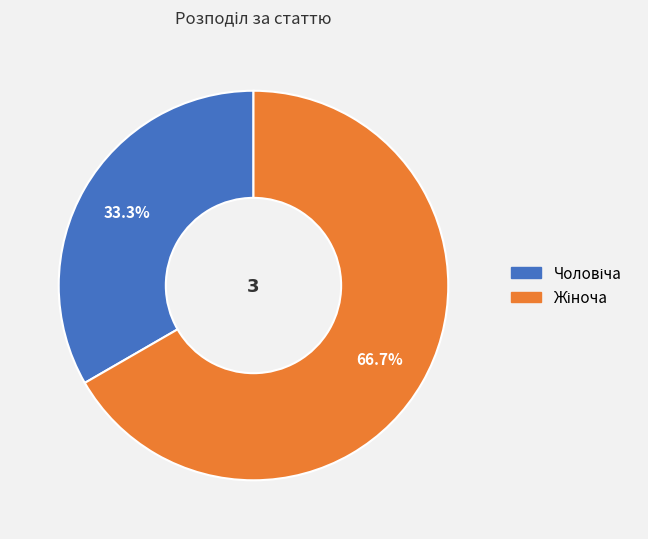

Is there a majority slice in this chart?

Yes